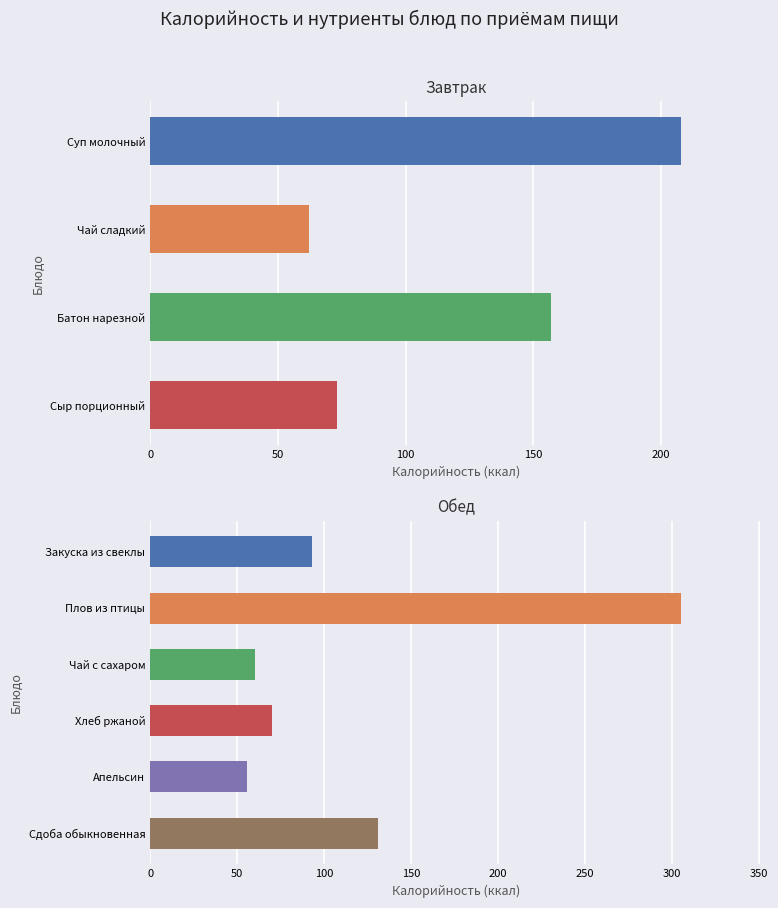

Which series has the widest spread of values?

Калорийность